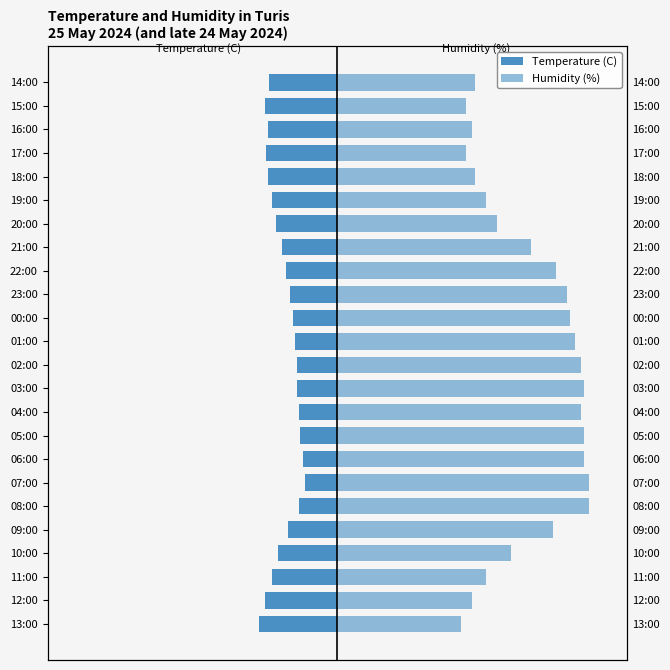

What is the difference between the highest and lowest values at 20:00?

78.8